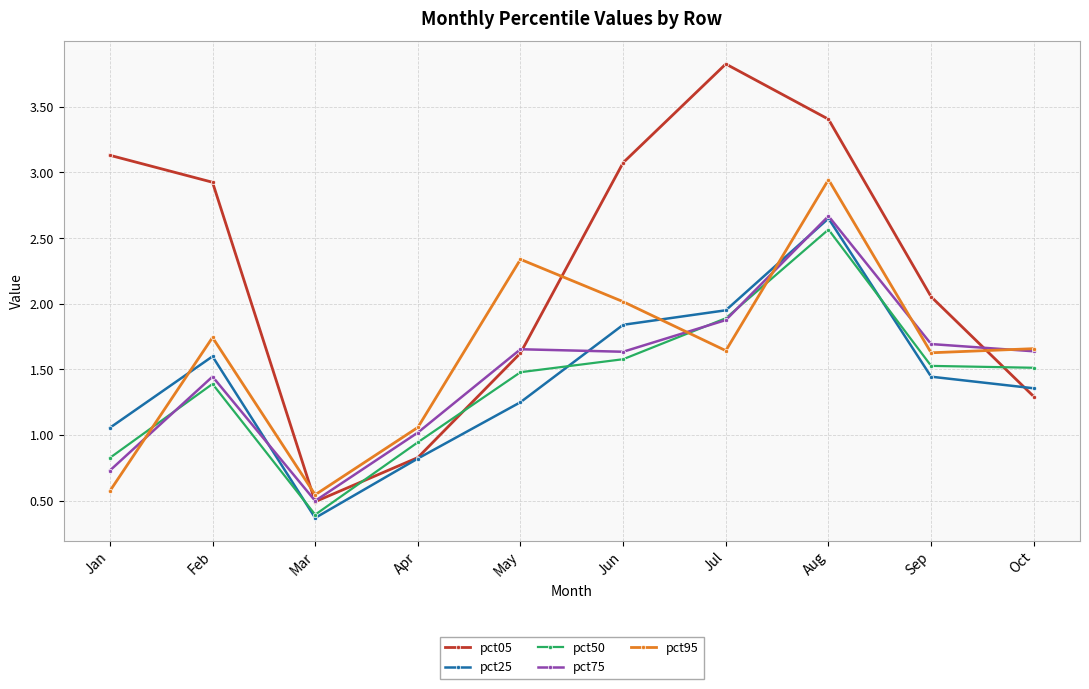

What is the difference between the maximum and minimum values in the pct75 series?

2.2